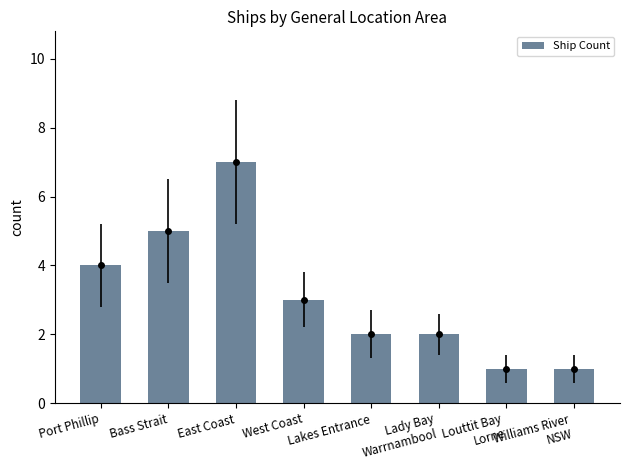

Reading left to right, extract all data points from this chart.

4	5	7	3	2	2	1	1